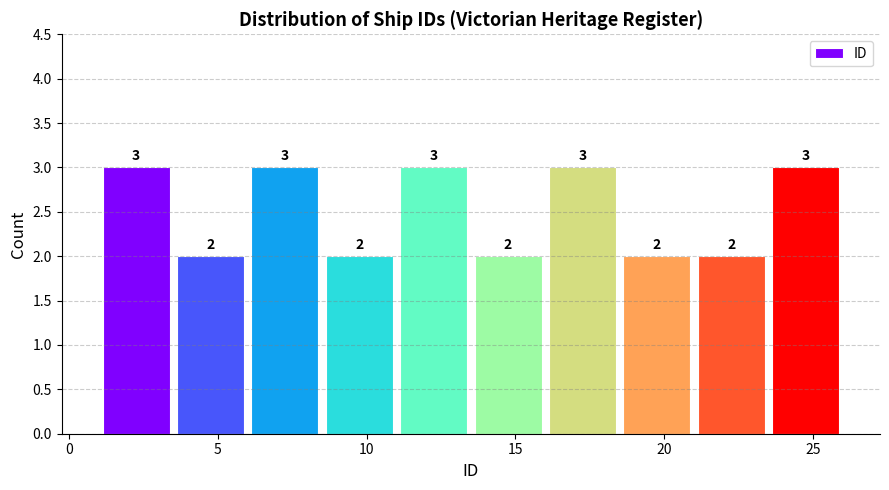

Reading left to right, transcribe this chart: for each bar, give the range it covers on the x-axis and its height.

1.0 to 3.5: 3
3.5 to 6.0: 2
6.0 to 8.5: 3
8.5 to 11.0: 2
11.0 to 13.5: 3
13.5 to 16.0: 2
16.0 to 18.5: 3
18.5 to 21.0: 2
21.0 to 23.5: 2
23.5 to 26.0: 3